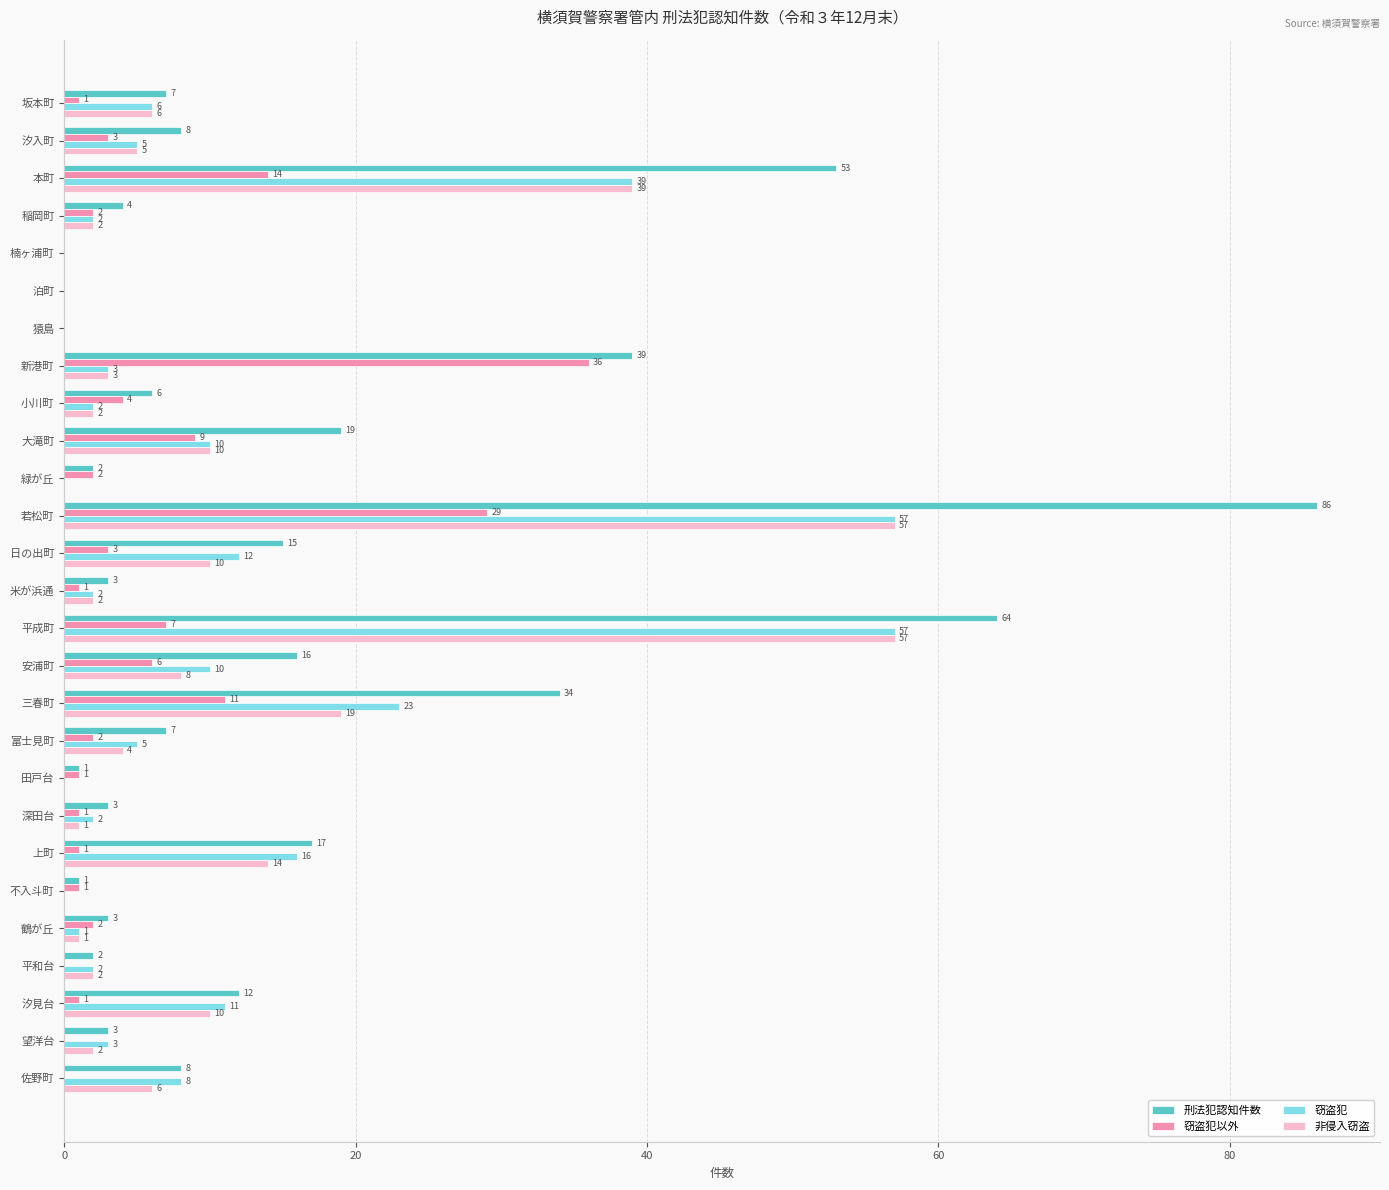

What is the greatest value displayed?

86